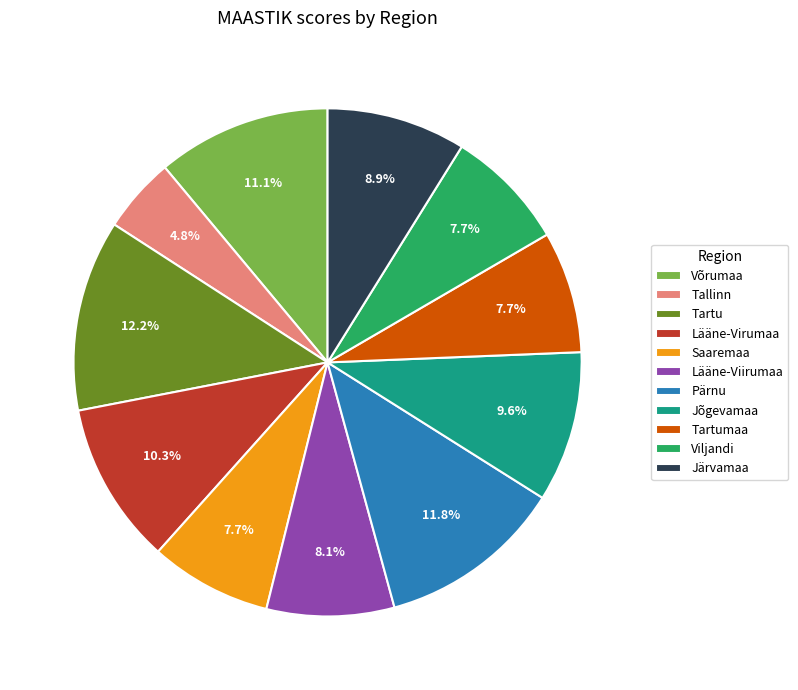

Combined, what portion of the pie is Tartu and Viljandi?

19.9%